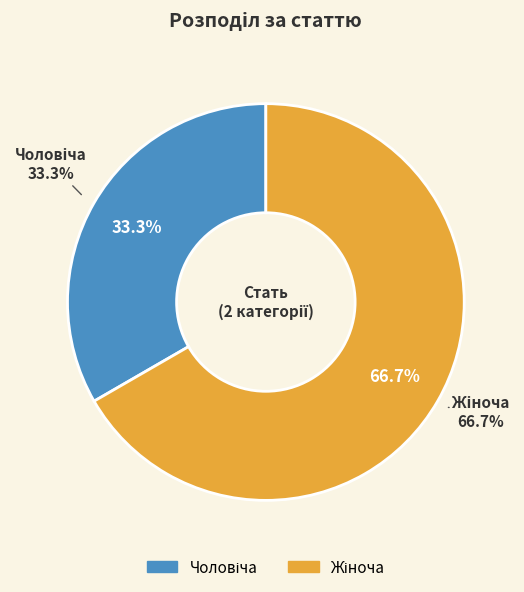

Which category has the biggest portion of the pie?

Жіноча